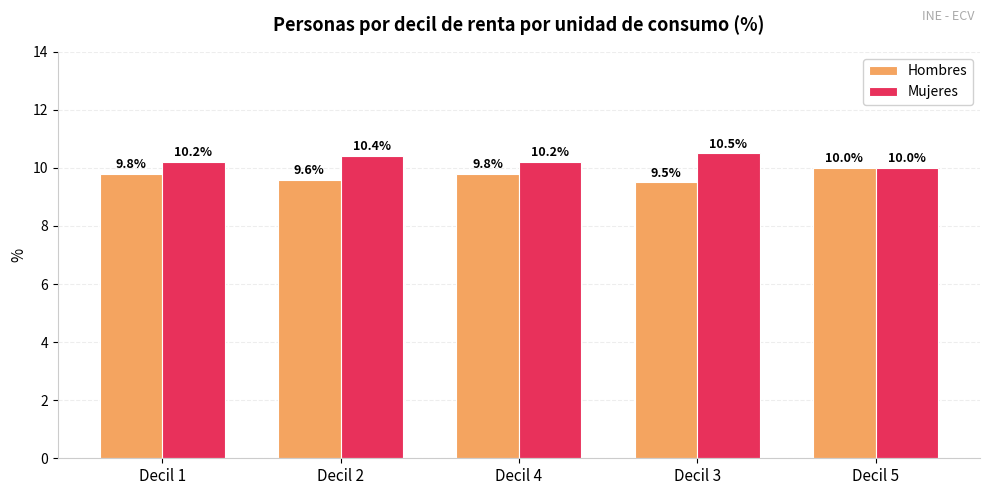

At which category does the chart reach its minimum across all series?

Decil 3